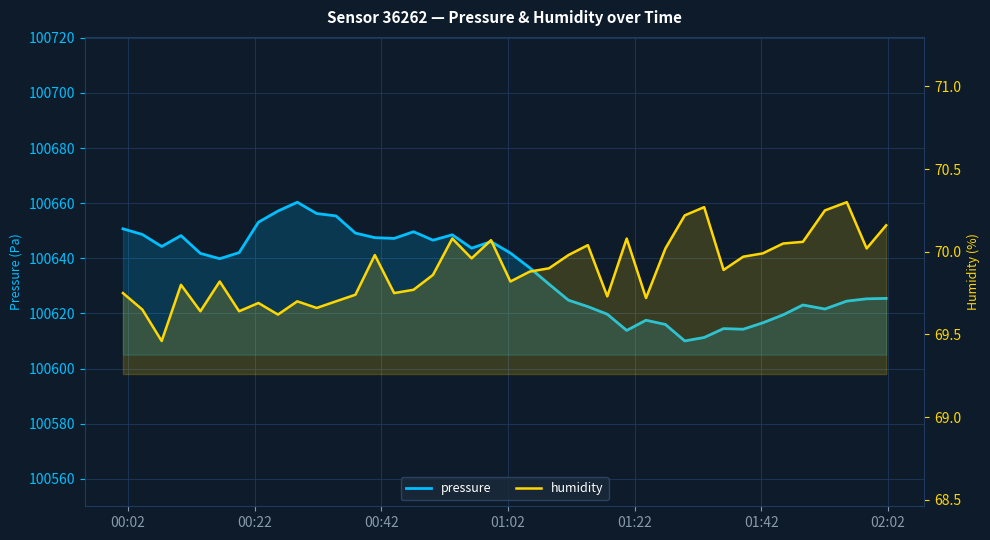

How many interior local peaks does the humidity series have?

11